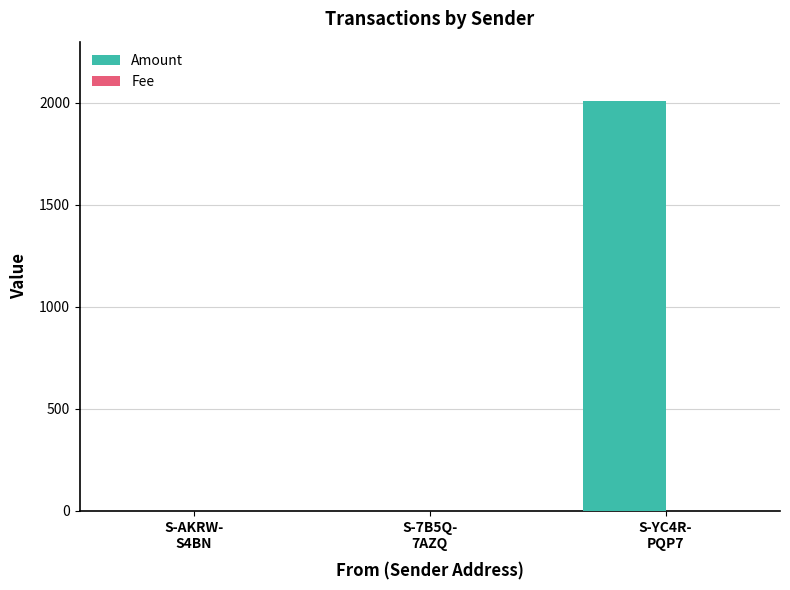

What is the greatest value displayed?

2010.0